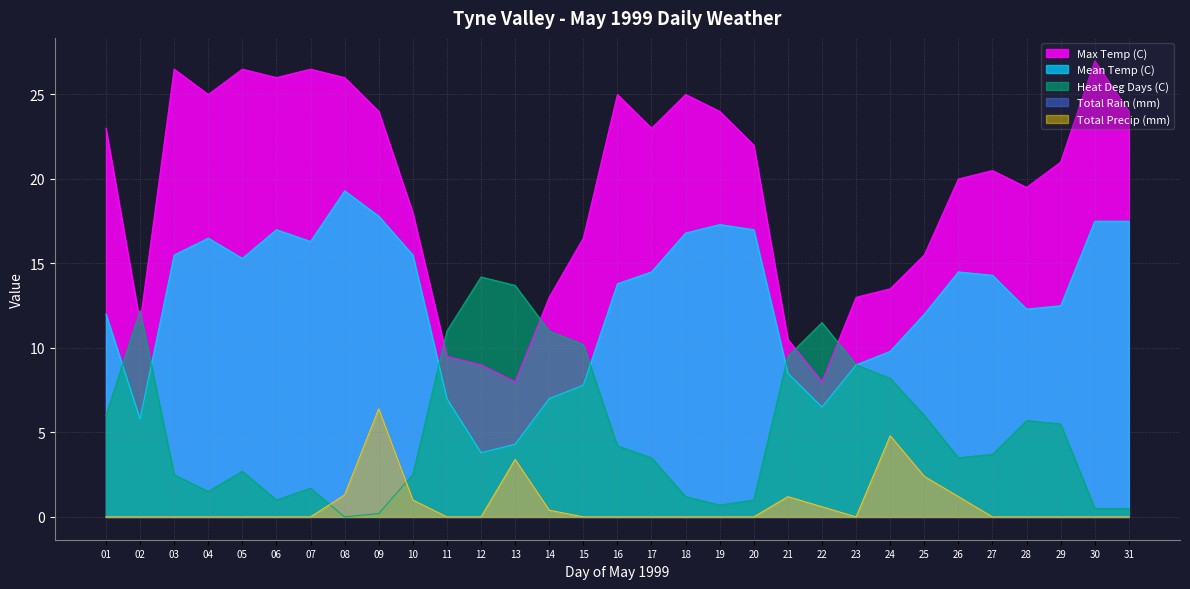

True or false: Total Precip (mm) and Total Rain (mm) intersect in this chart.

False